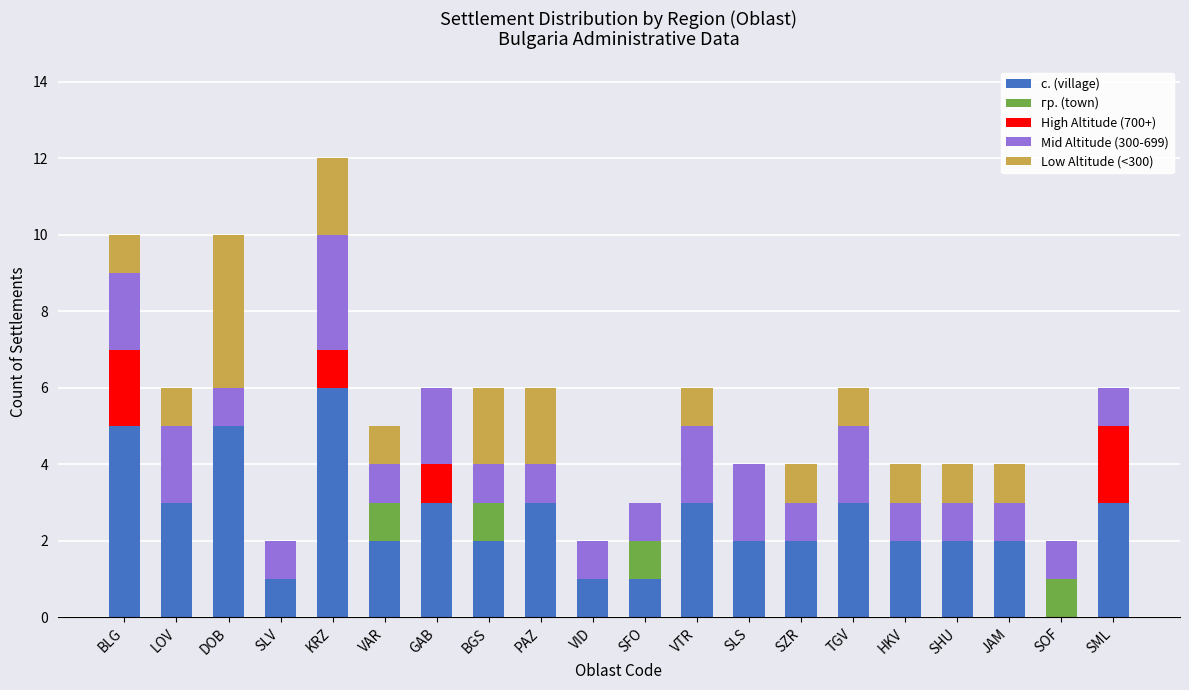

The value of с. (village) at JAM is 2. True or false?

True